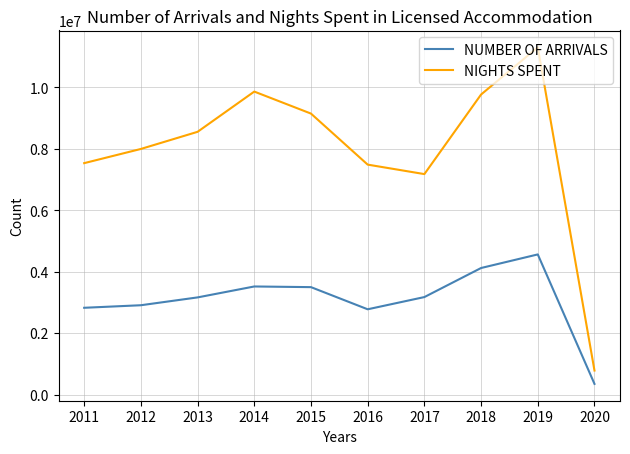

What is the difference between the maximum and minimum values in the NIGHTS SPENT series?

10521222